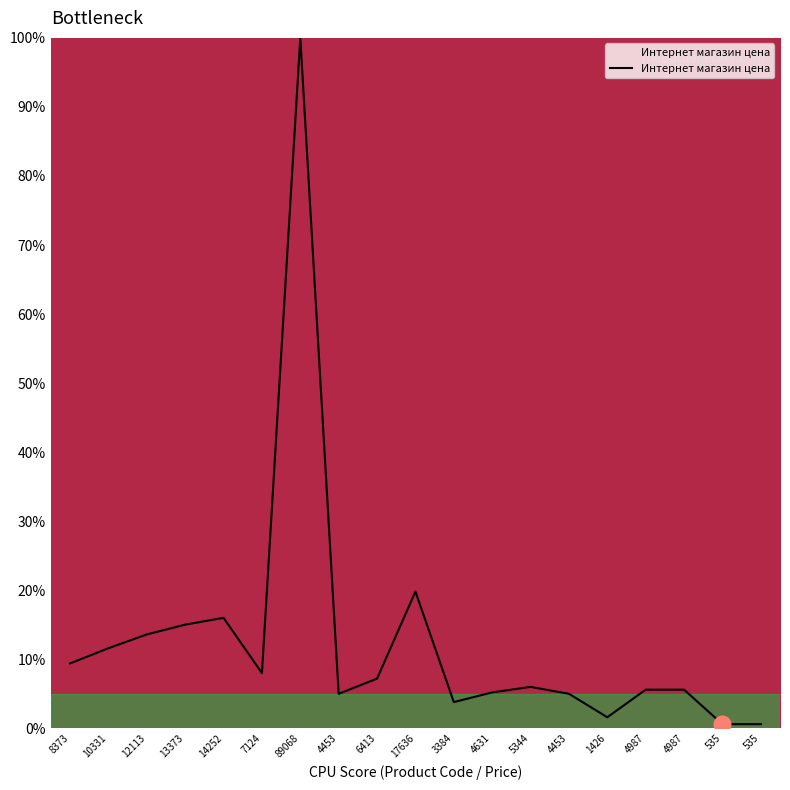

What is the average value?

12.6